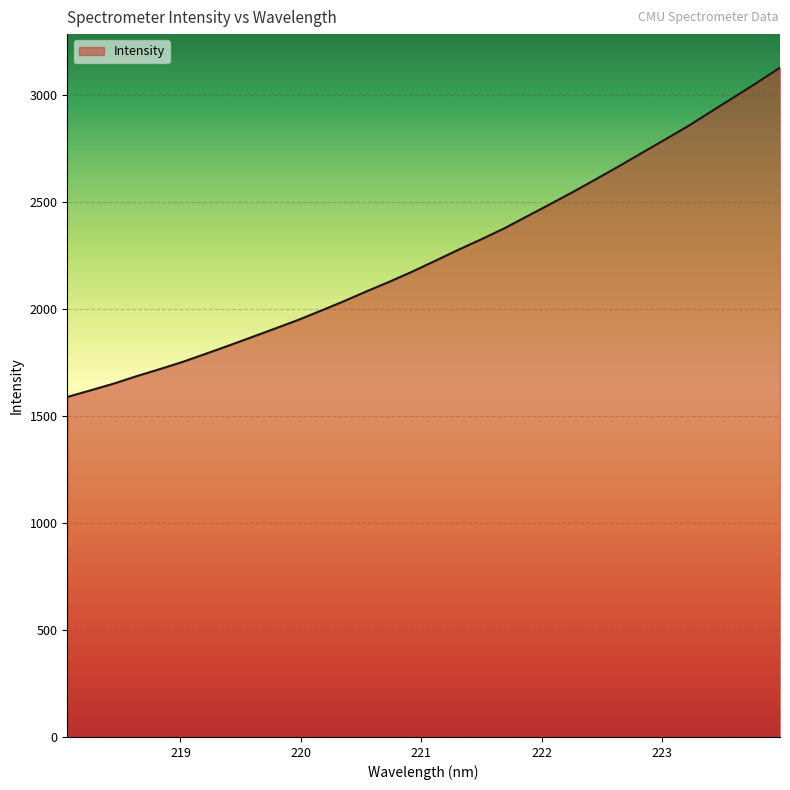

How many lines are shown in the chart?

1